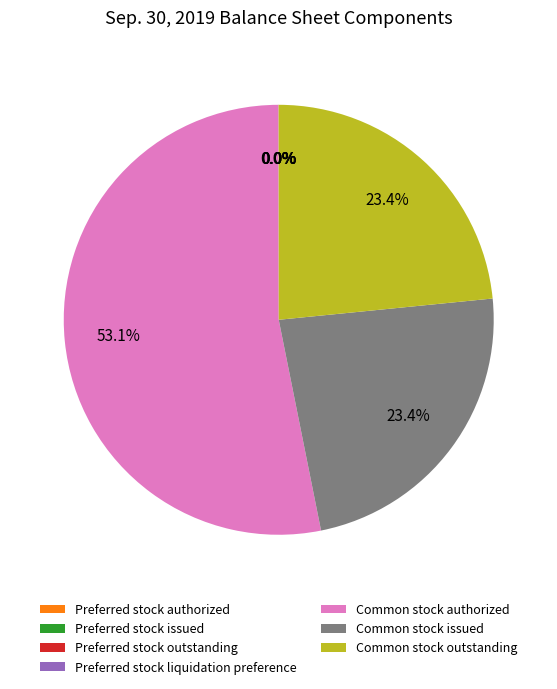

What is the largest slice in the pie chart?

Common stock authorized